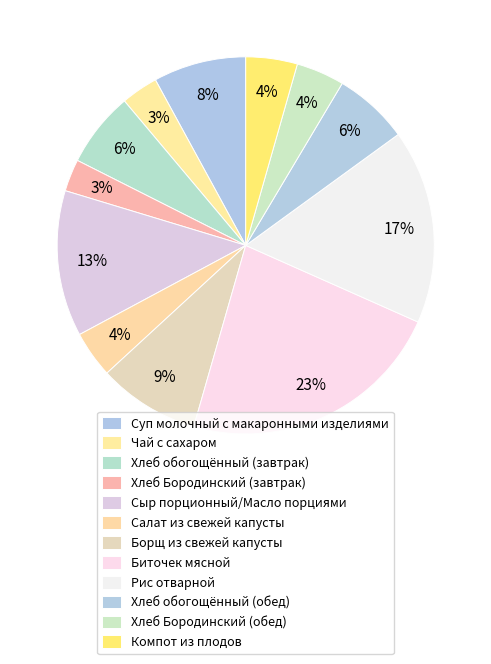

How many slices are in this pie chart?

12